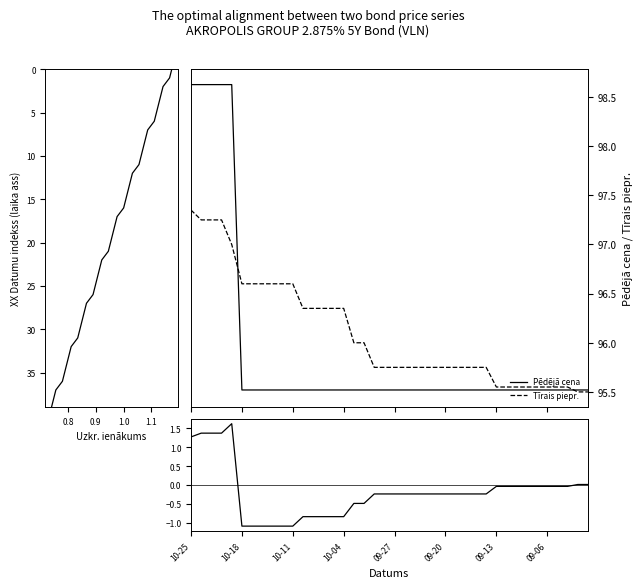

True or false: Pēdējā cena − Tīrais piepr. has more than 1 interior local peaks.

False